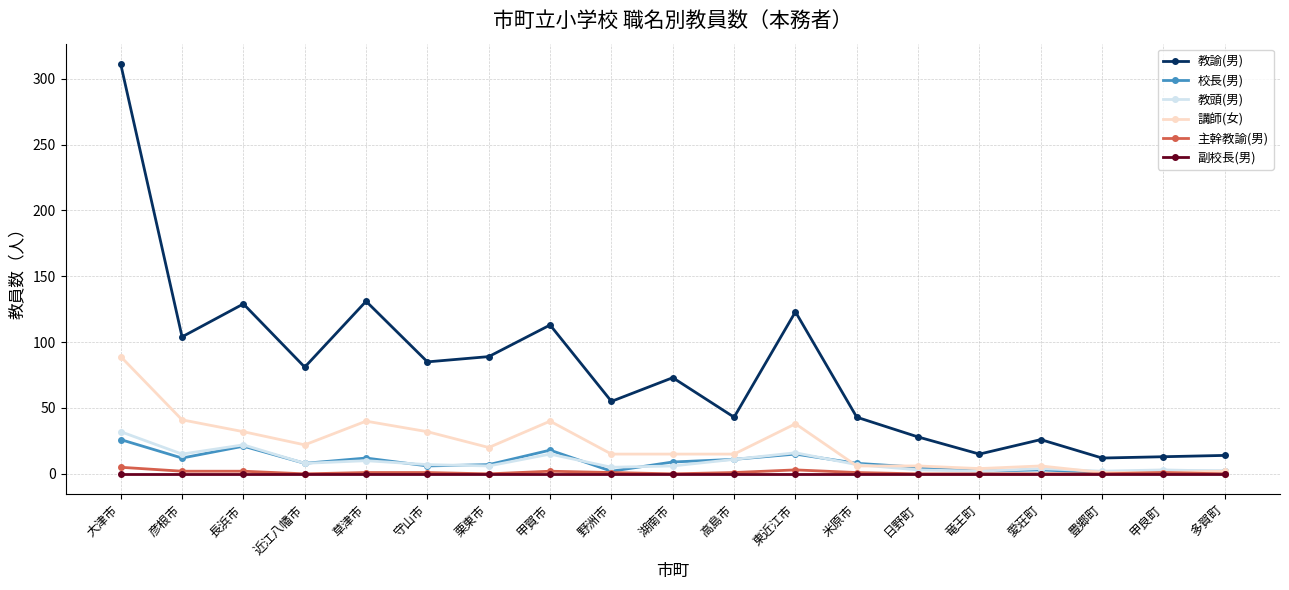

At which category does the chart reach its peak across all series?

大津市